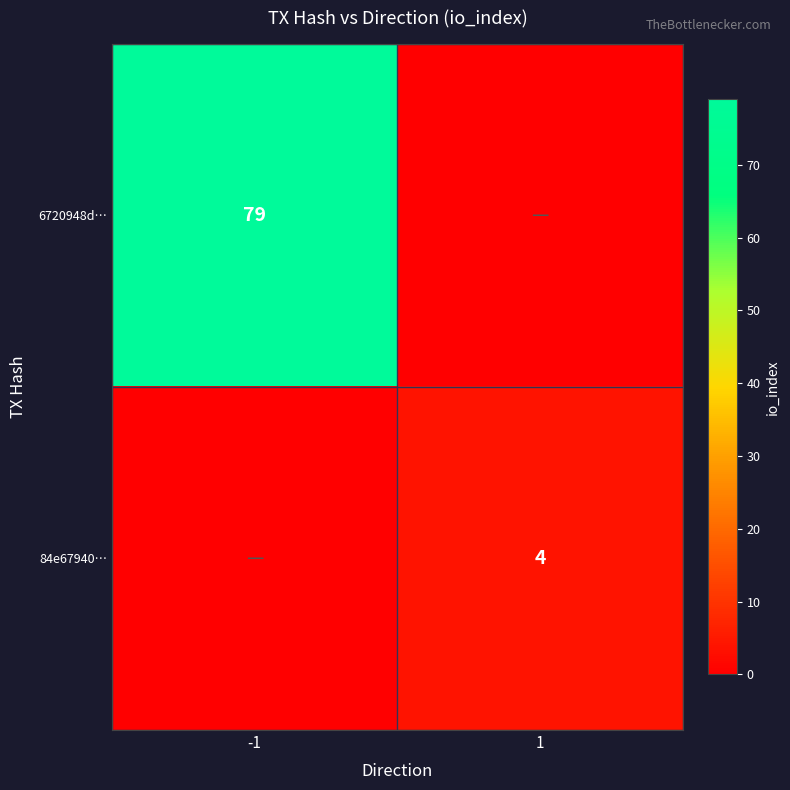

What is the difference between the highest and lowest values at 1?

4